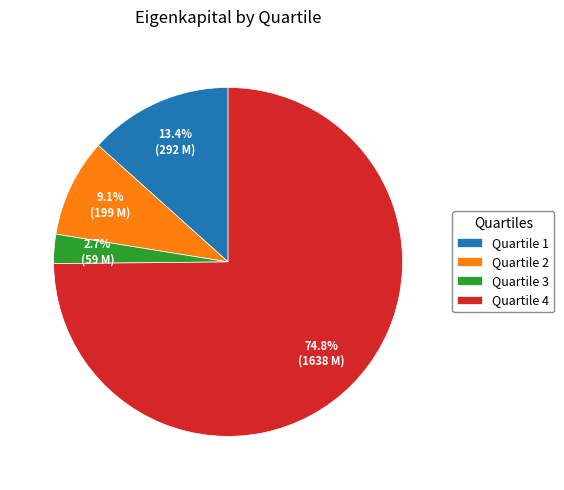

Which category has the biggest portion of the pie?

Quartile 4